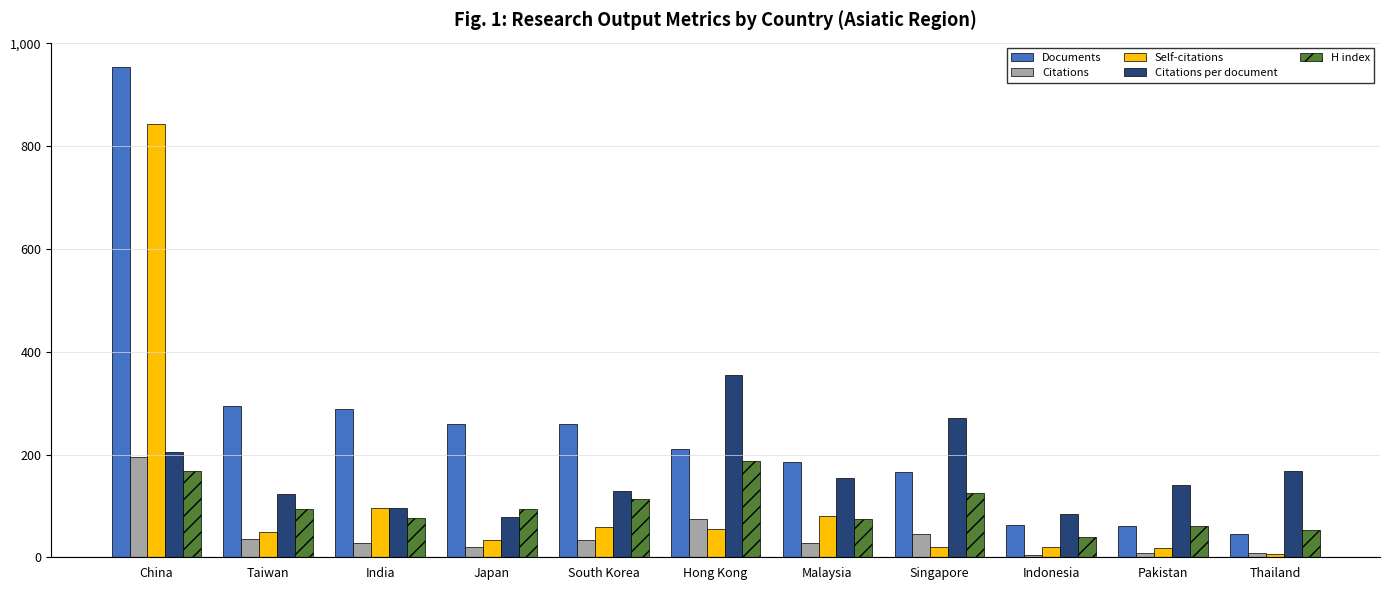

How many values in the Citations series exceed 28?

6